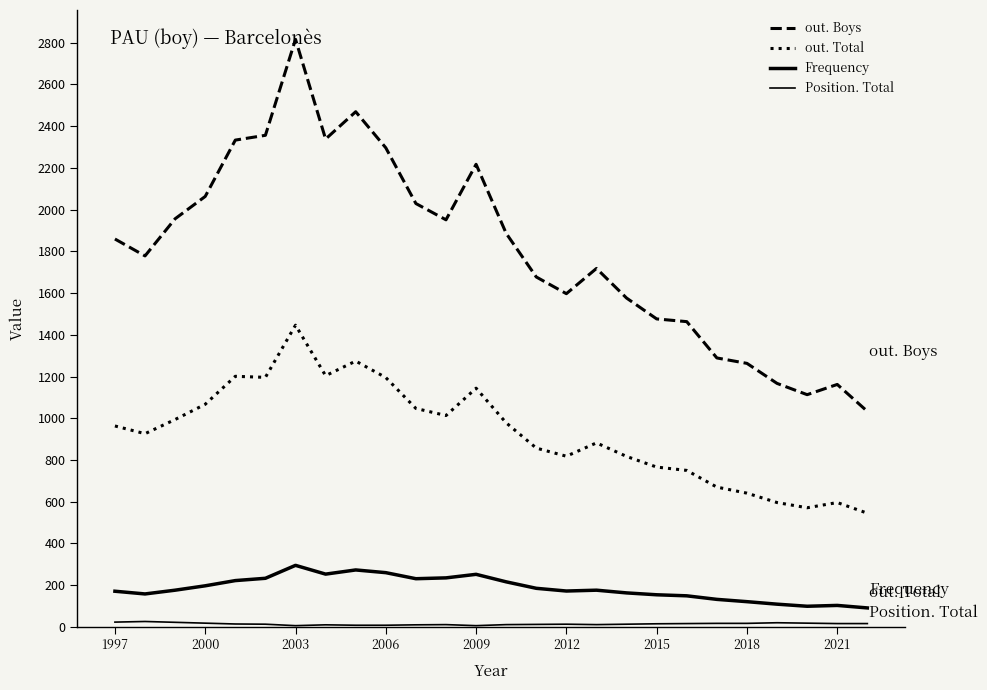

True or false: out. Total and Position. Total cross at least once.

False